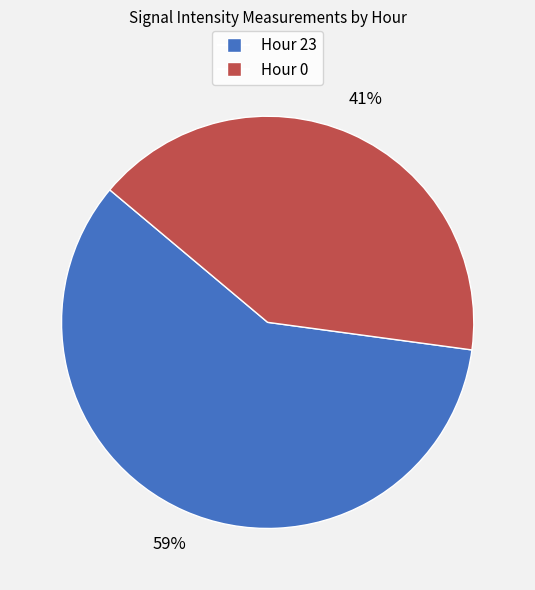

Is there any slice that represents more than half of the pie?

Yes